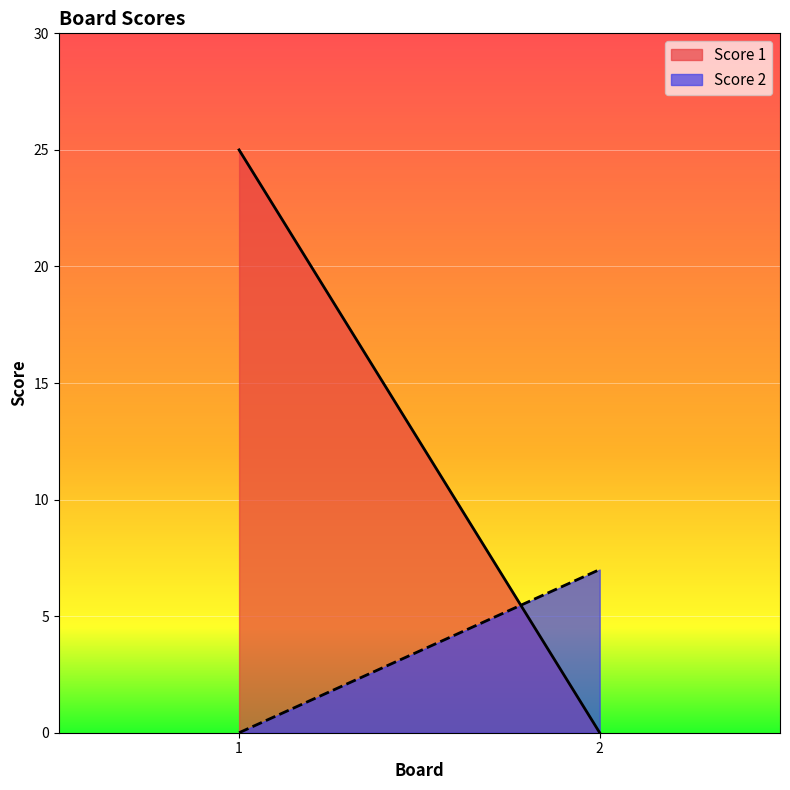

What is the sum of the Score 2 values at 1 and 2?

7